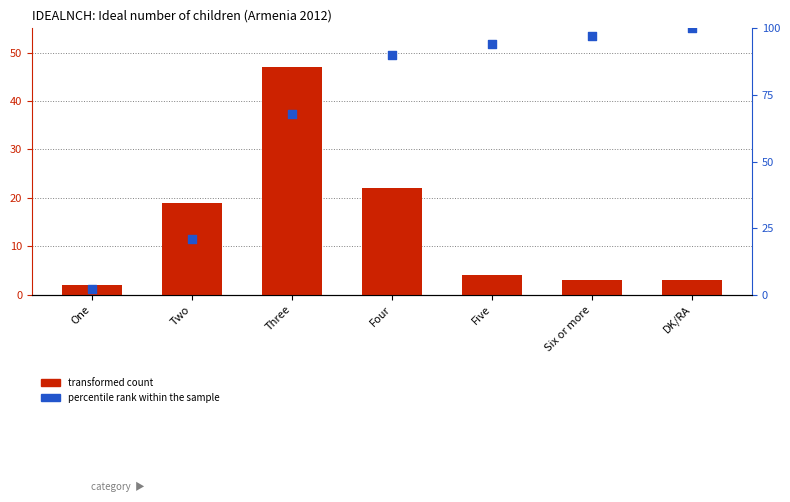

Which series has the largest total across all categories?

percentile rank within the sample